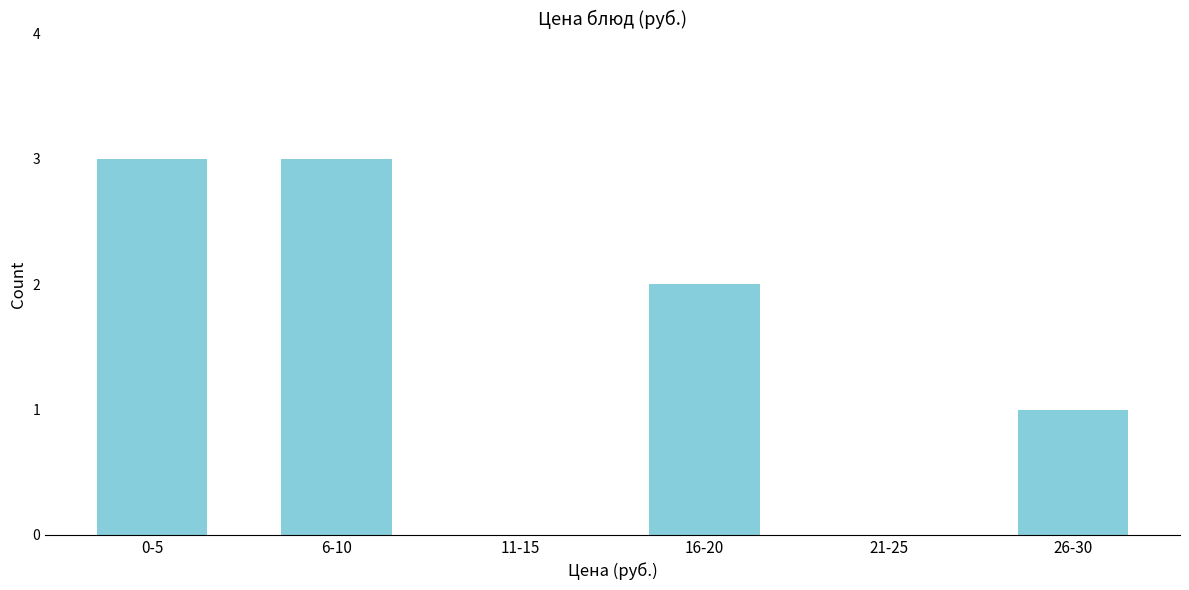

Reading left to right, list all the values displayed in this chart.

0-5=3	6-10=3	11-15=0	16-20=2	21-25=0	26-30=1